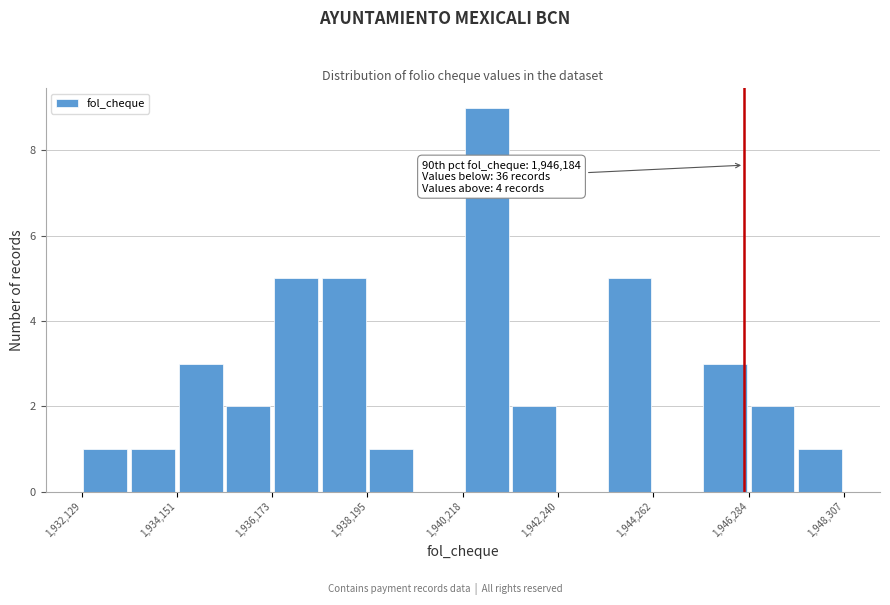

Around what value on the x-axis is the tallest bar? Give the approximate position of its centre, as read against the axis.

1940500